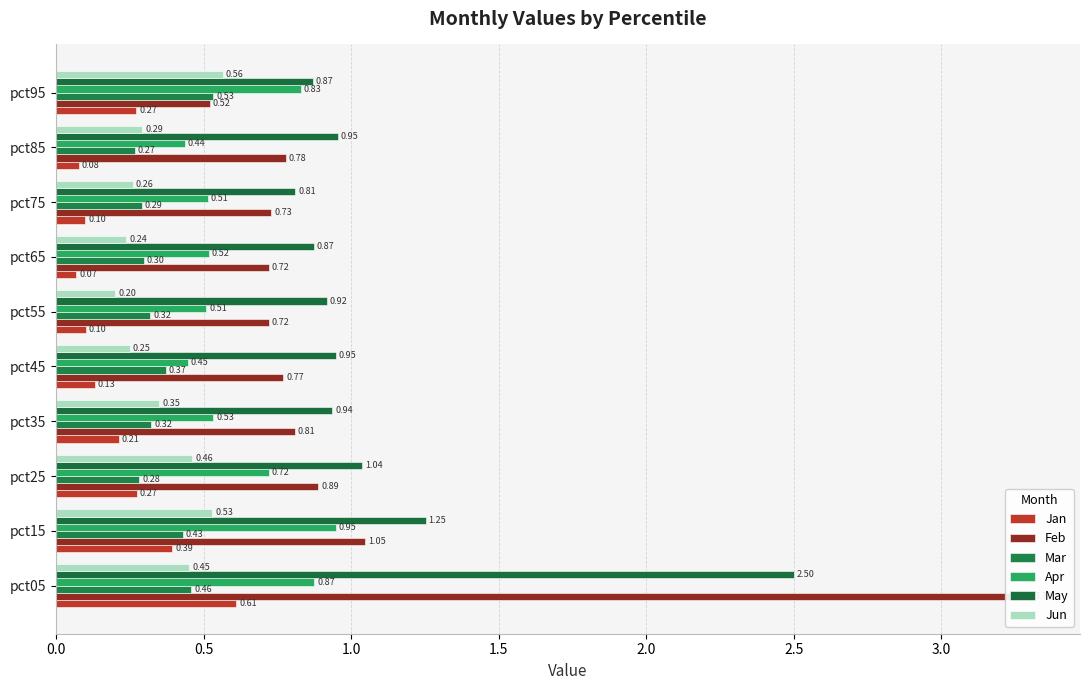

Reading right to left, list all the values displayed in this chart.

Jan: 0.3	0.1	0.1	0.1	0.1	0.1	0.2	0.3	0.4	0.6
Feb: 0.5	0.8	0.7	0.7	0.7	0.8	0.8	0.9	1.0	3.3
Mar: 0.5	0.3	0.3	0.3	0.3	0.4	0.3	0.3	0.4	0.5
Apr: 0.8	0.4	0.5	0.5	0.5	0.4	0.5	0.7	0.9	0.9
May: 0.9	1.0	0.8	0.9	0.9	0.9	0.9	1.0	1.3	2.5
Jun: 0.6	0.3	0.3	0.2	0.2	0.2	0.3	0.5	0.5	0.5